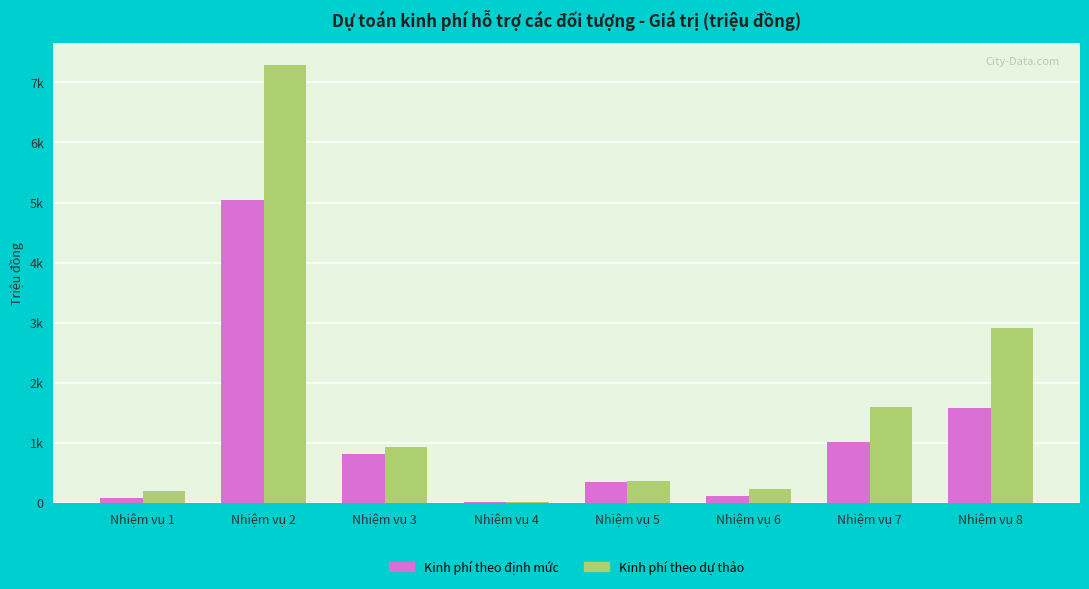

Where does the Kinh phí theo dự thảo series first go above 930?

Nhiệm vụ 2